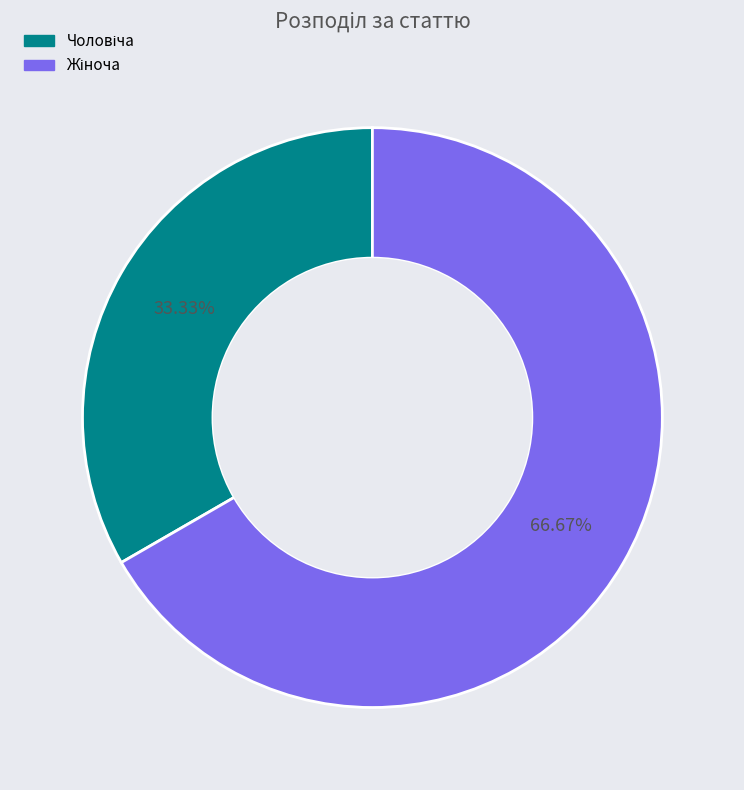

Is there a majority slice in this chart?

Yes